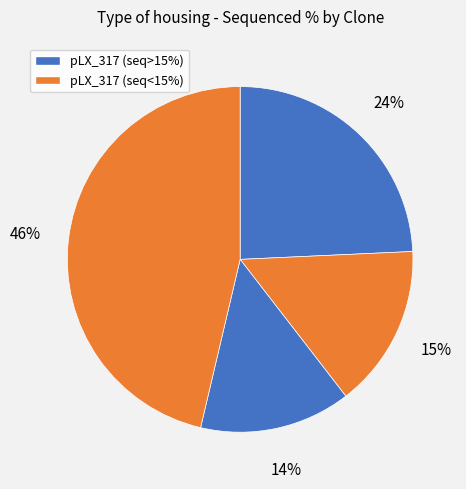

How many slices are in this pie chart?

4